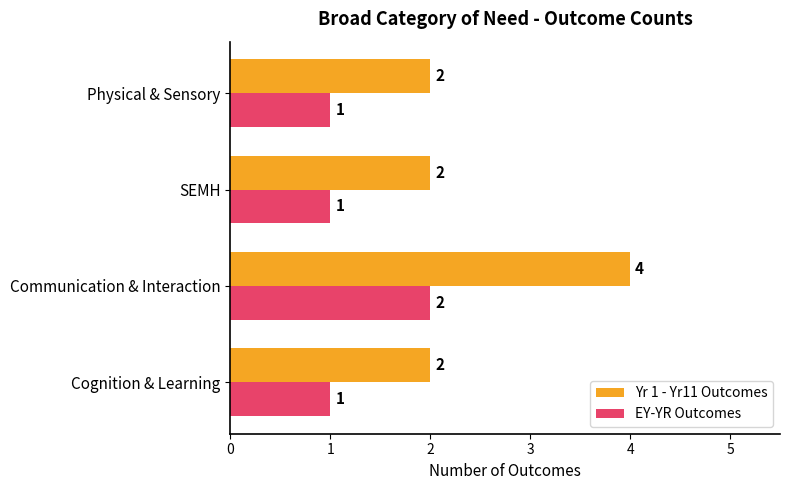

What is the smallest value displayed?

1